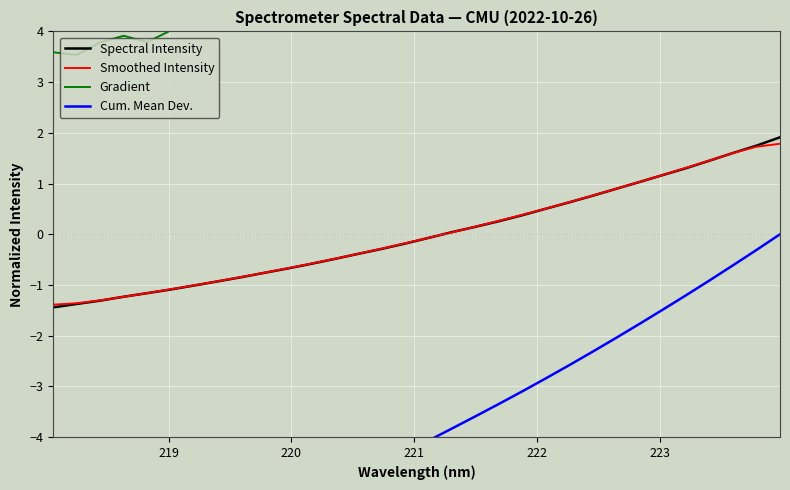

What are all the series names shown in the legend?

Spectral Intensity, Smoothed Intensity, Gradient, Cum. Mean Dev.